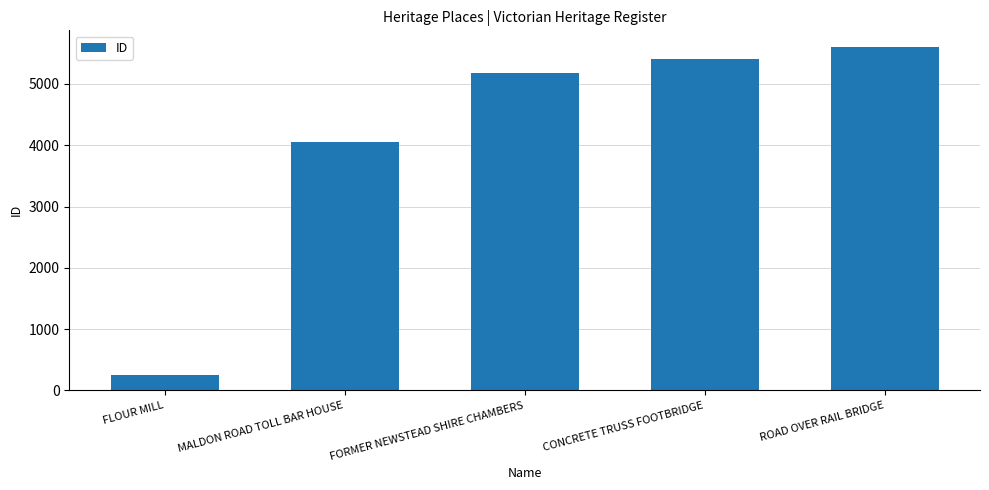

What is the average value?

4097